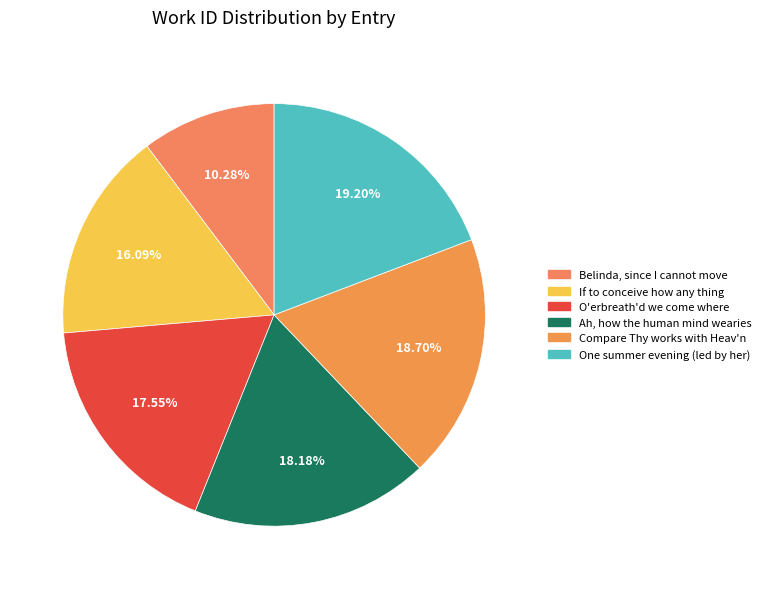

What is the change in value from If to conceive how any thing to One summer evening (led by her)?

+1026